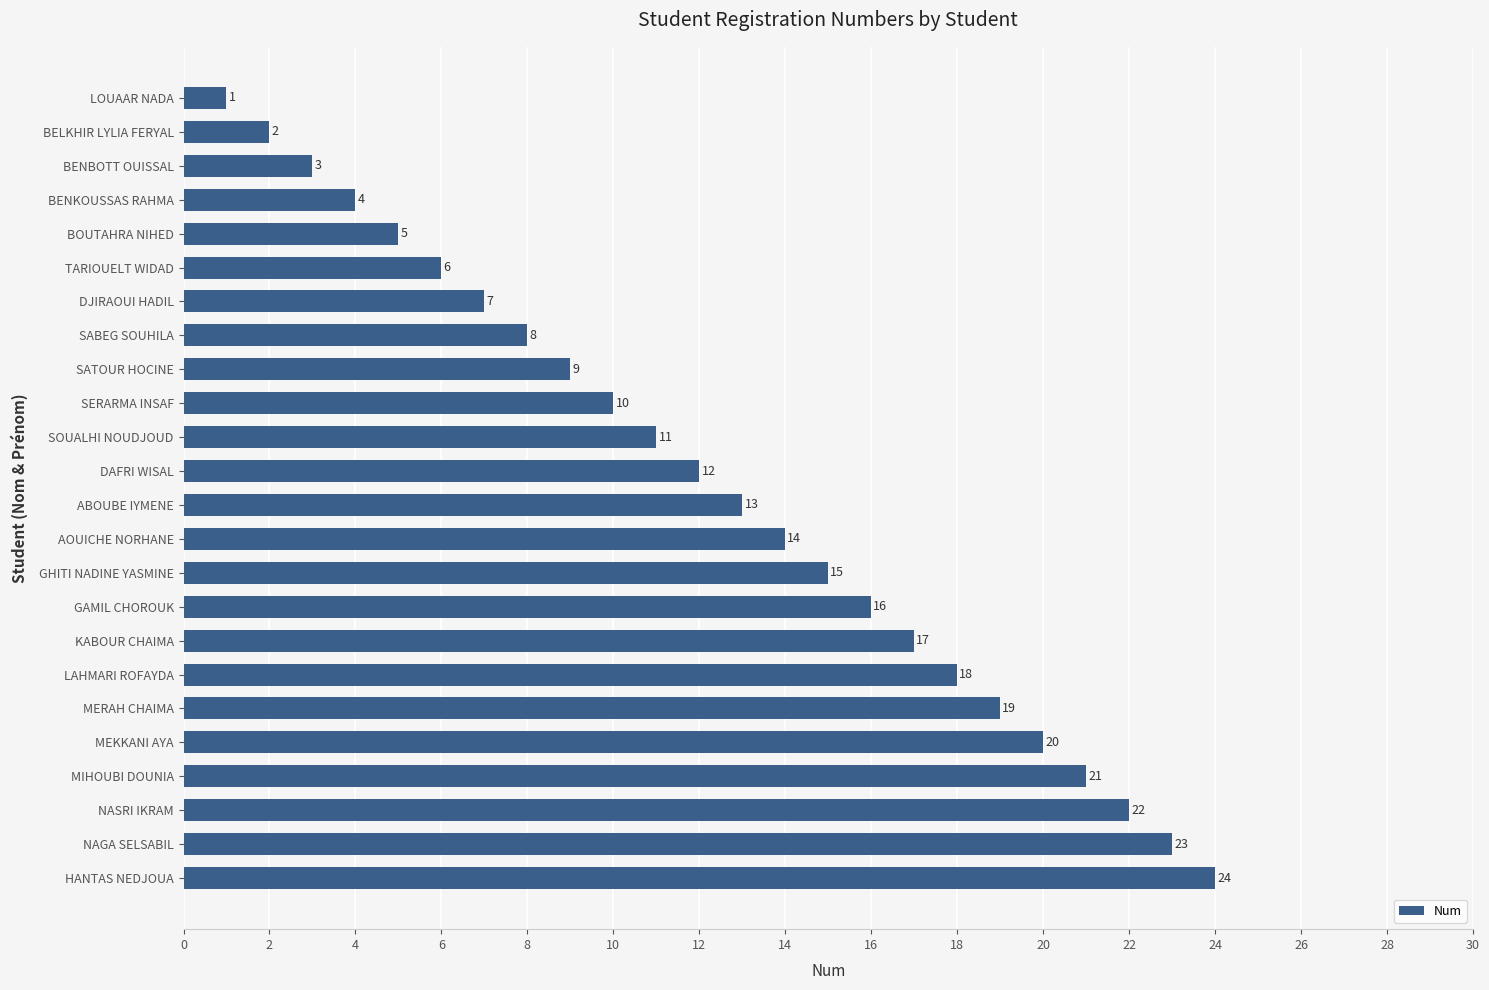

What is the difference between the maximum and second lowest values?

22